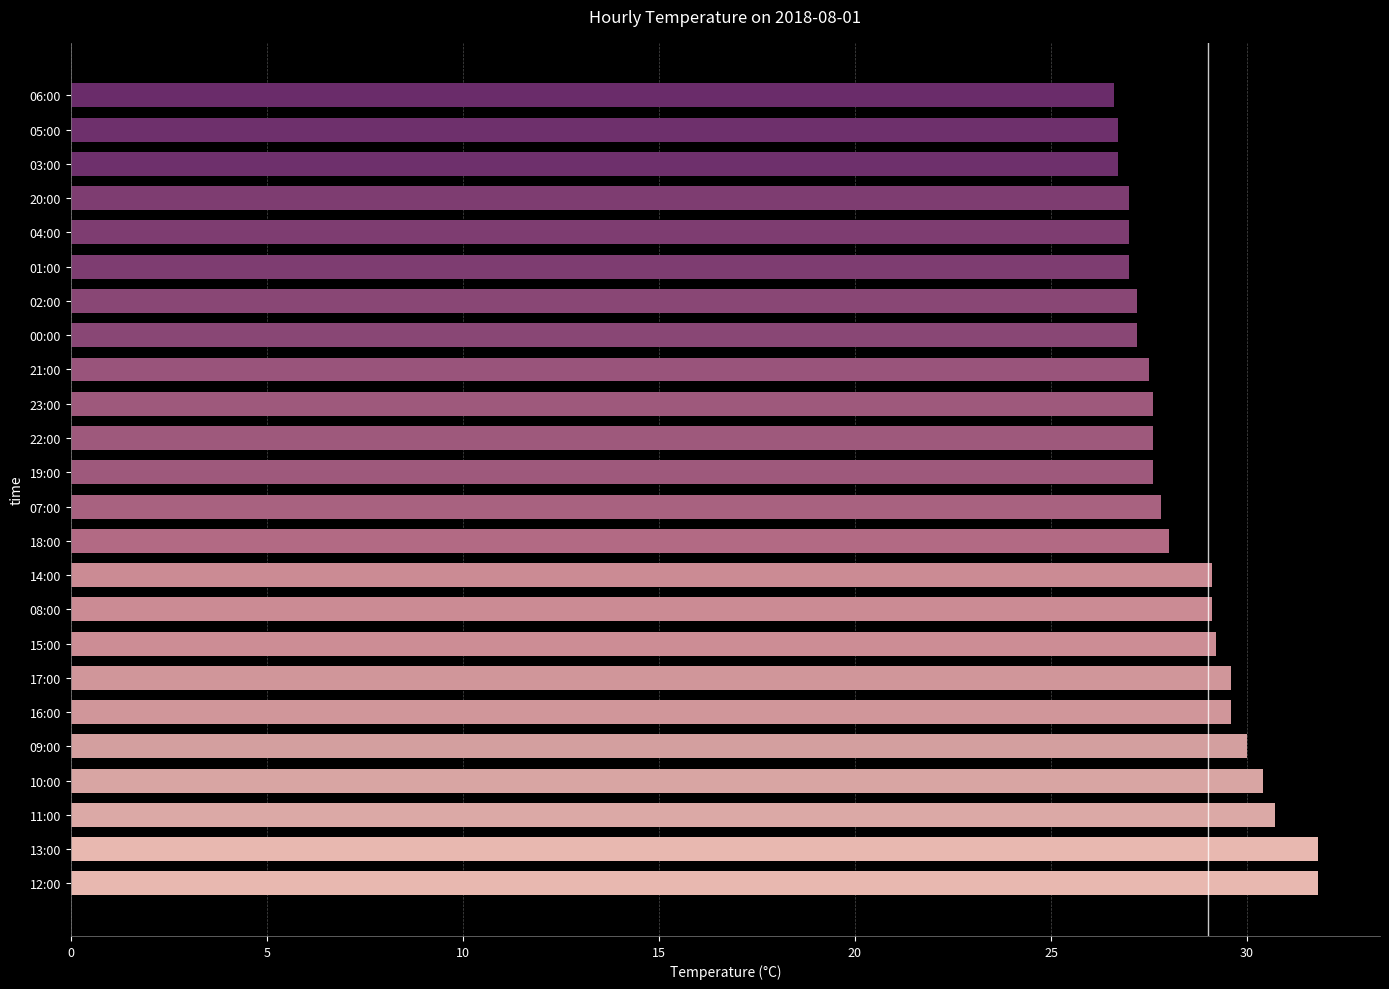

The chart shows a value of 29.6 at 16:00. True or false?

True